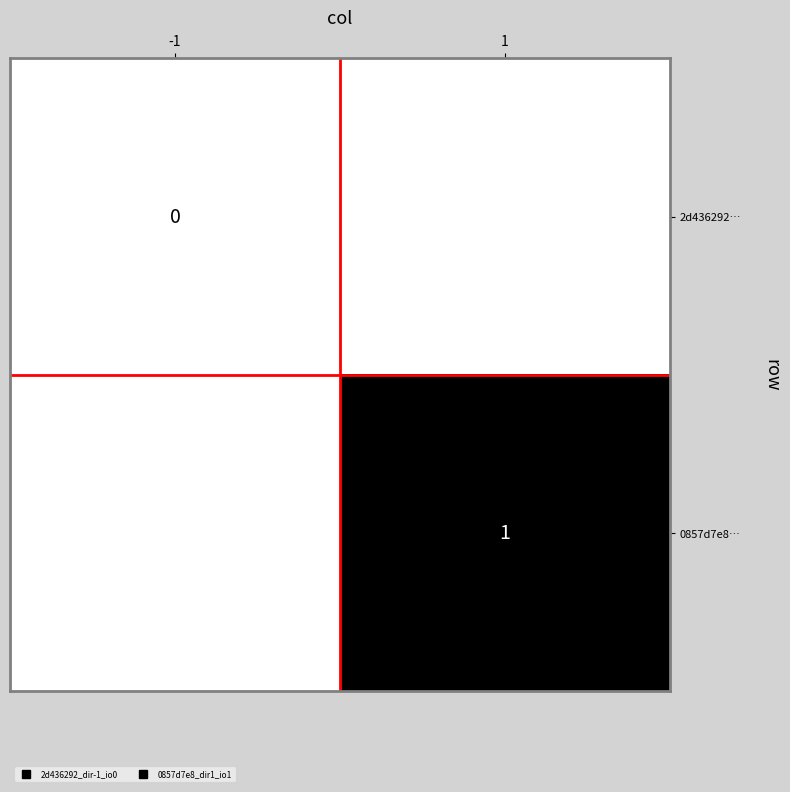

At how many categories does at least one series exceed 0?

1